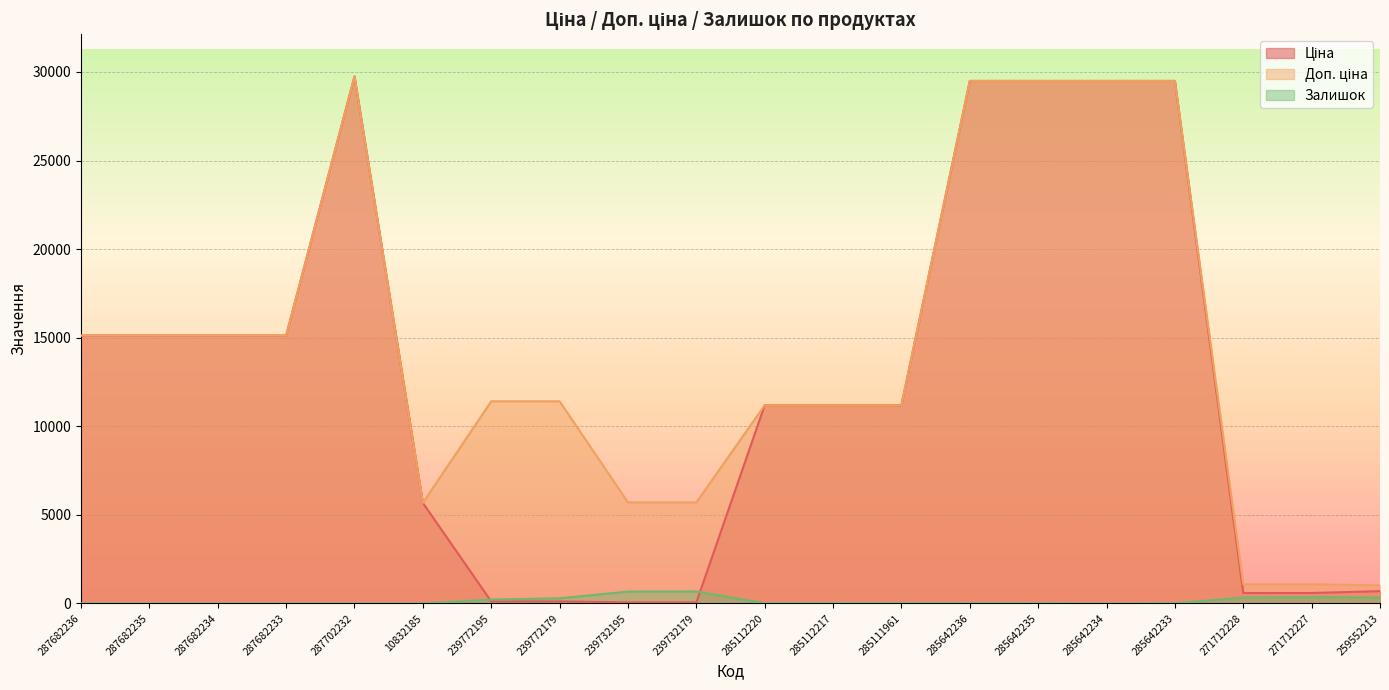

Which series changed the most between 285112217 and 285111961?

Ціна